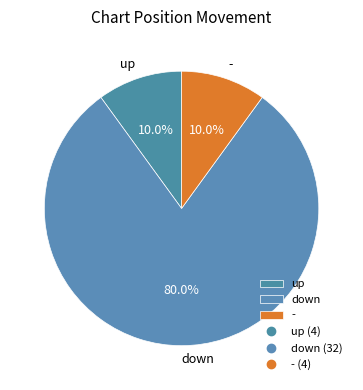

Approximately how many times larger is the value at - compared to down?

0.1